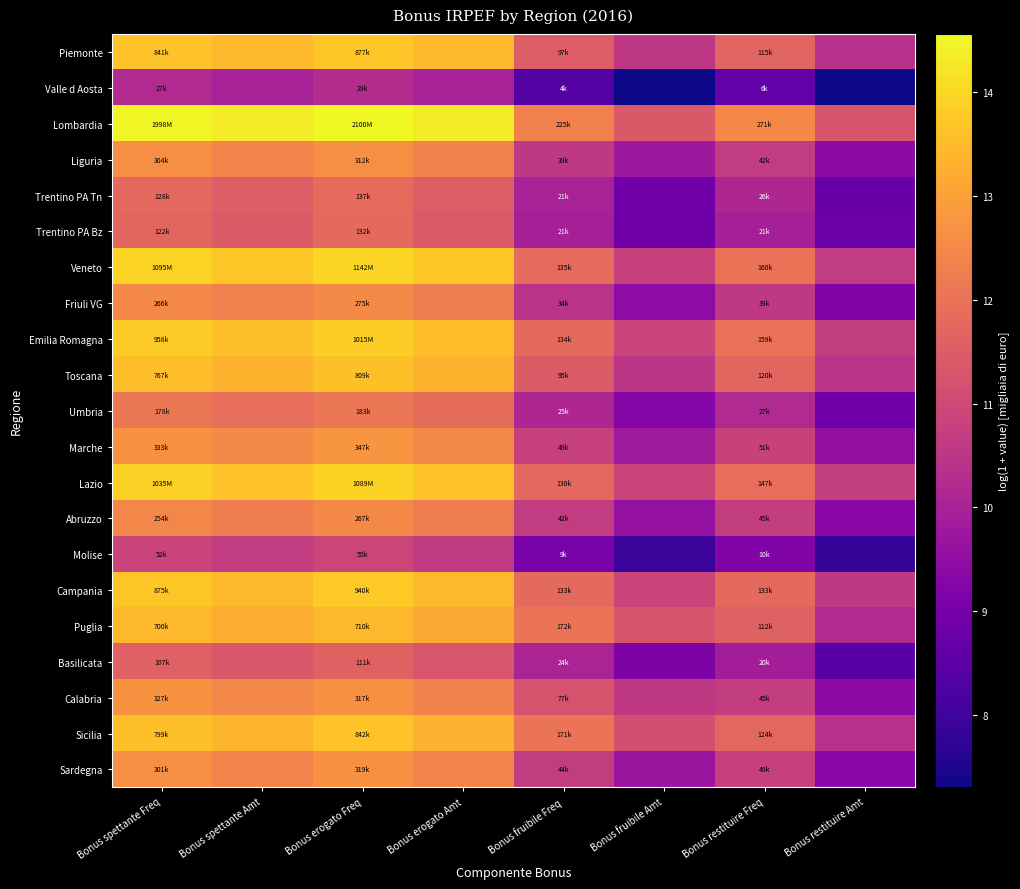

At Bonus erogato Freq, list the series in order from largest to smallest.

Lombardia, Veneto, Lazio, Emilia Romagna, Campania, Piemonte, Sicilia, Toscana, Puglia, Marche, Sardegna, Calabria, Liguria, Friuli VG, Abruzzo, Umbria, Trentino PA Tn, Trentino PA Bz, Basilicata, Molise, Valle d Aosta